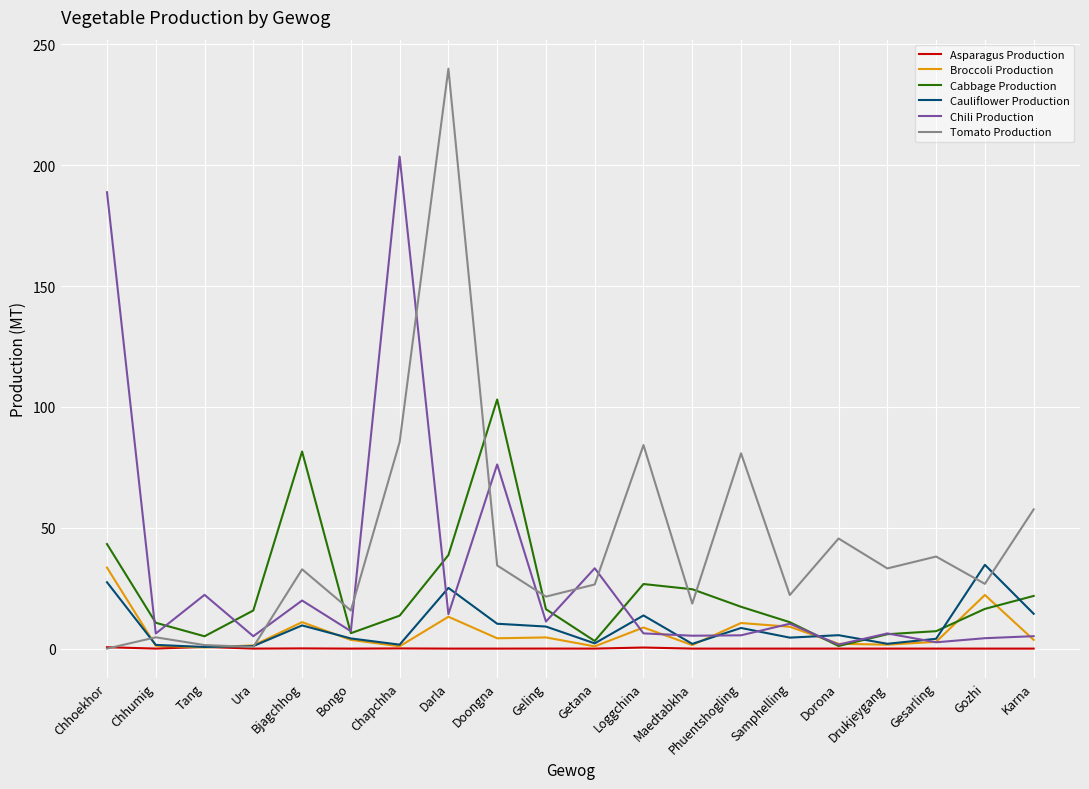

Is the value of Cabbage Production at Doongna greater than the value of Chili Production at Phuentshogling?

Yes